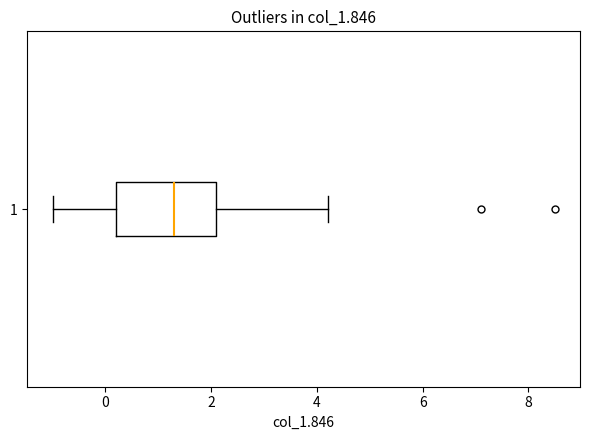

Read this box plot against the x-axis: the position of the median line, the range covered by the box, and the ends of both whiskers. The values are not printed on the chart, so give them approximately, as read against the axis.

median 1.4, box 0.2 to 2.2, whiskers -1.0 to 4.2